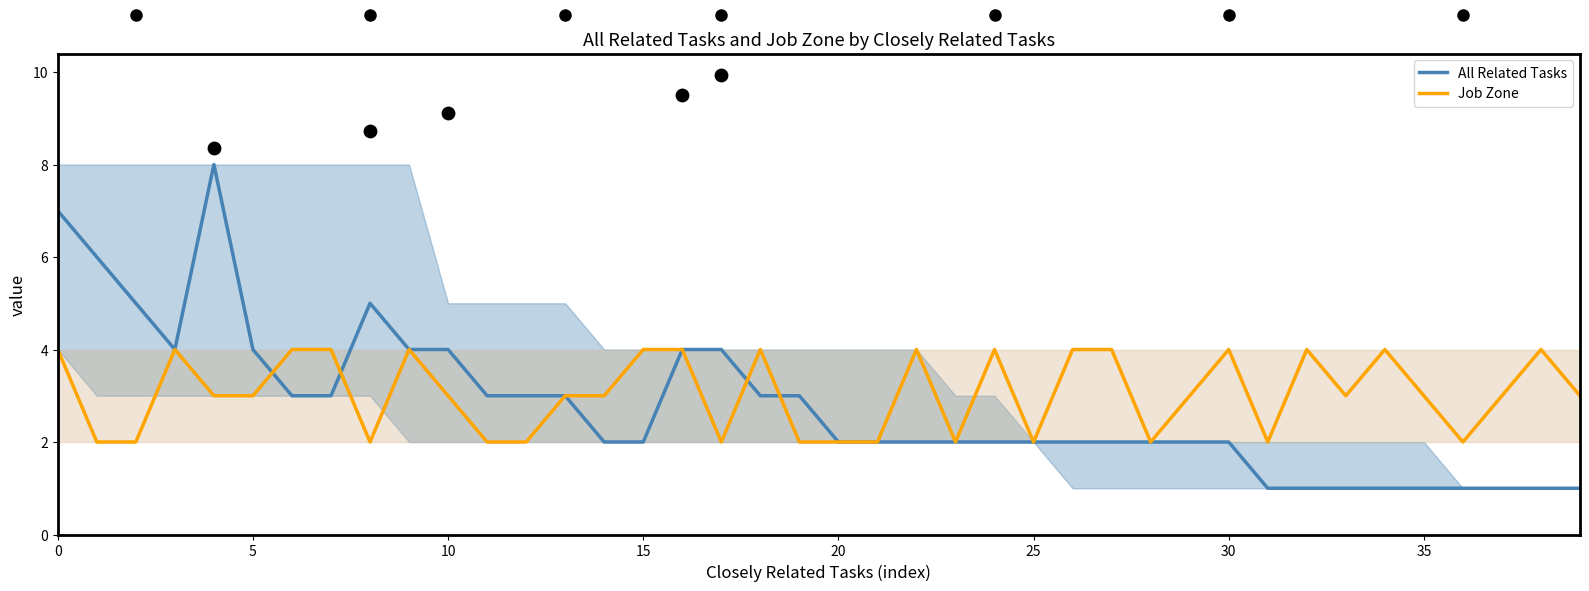

Which series contains the lowest Y value?

All Related Tasks